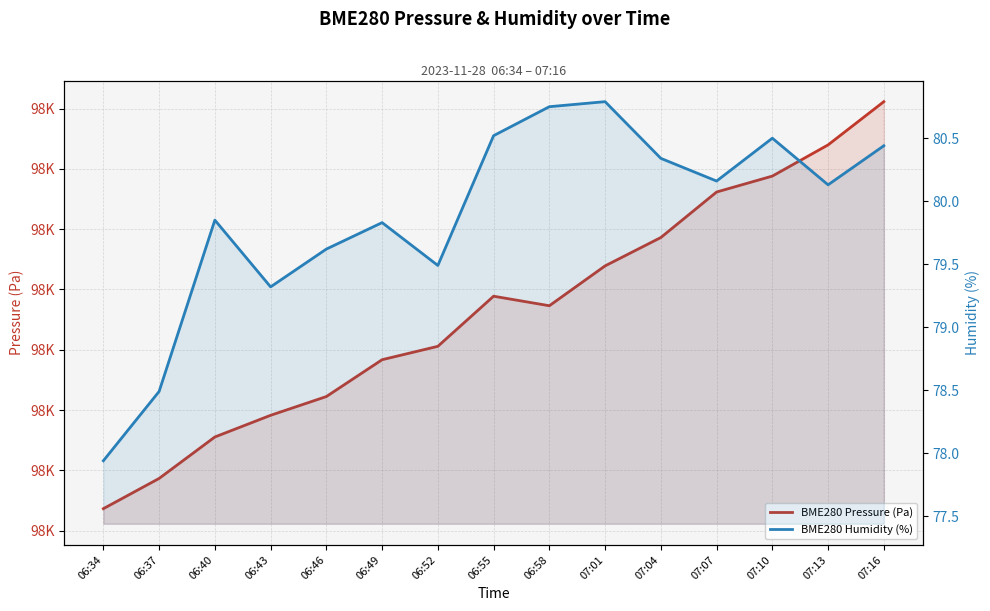

At how many categories does at least one series exceed 61966?

15